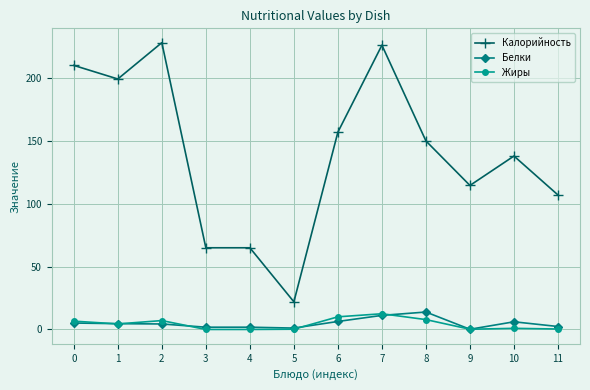

True or false: Белки and Калорийность intersect in this chart.

False